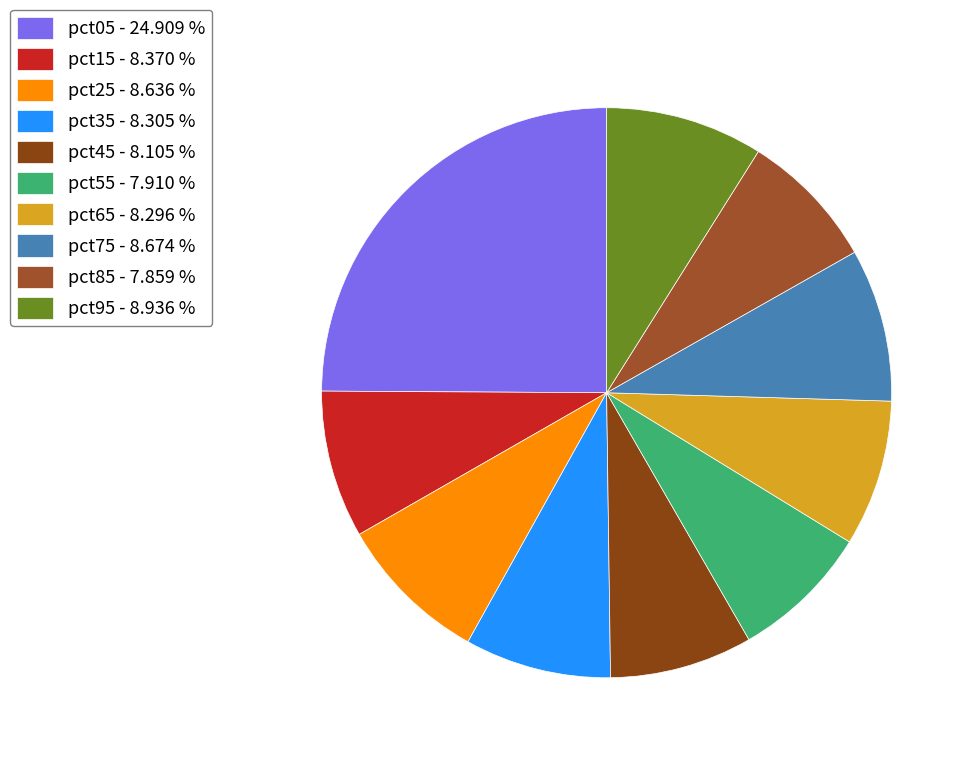

How many slices are in this pie chart?

10